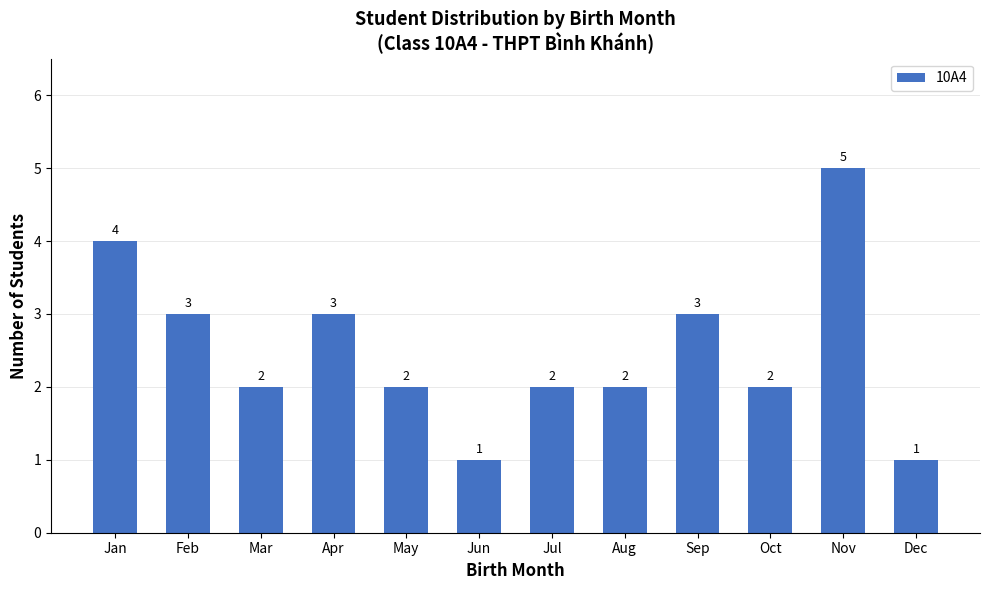

What is the value of the 6th bar from the left?

1